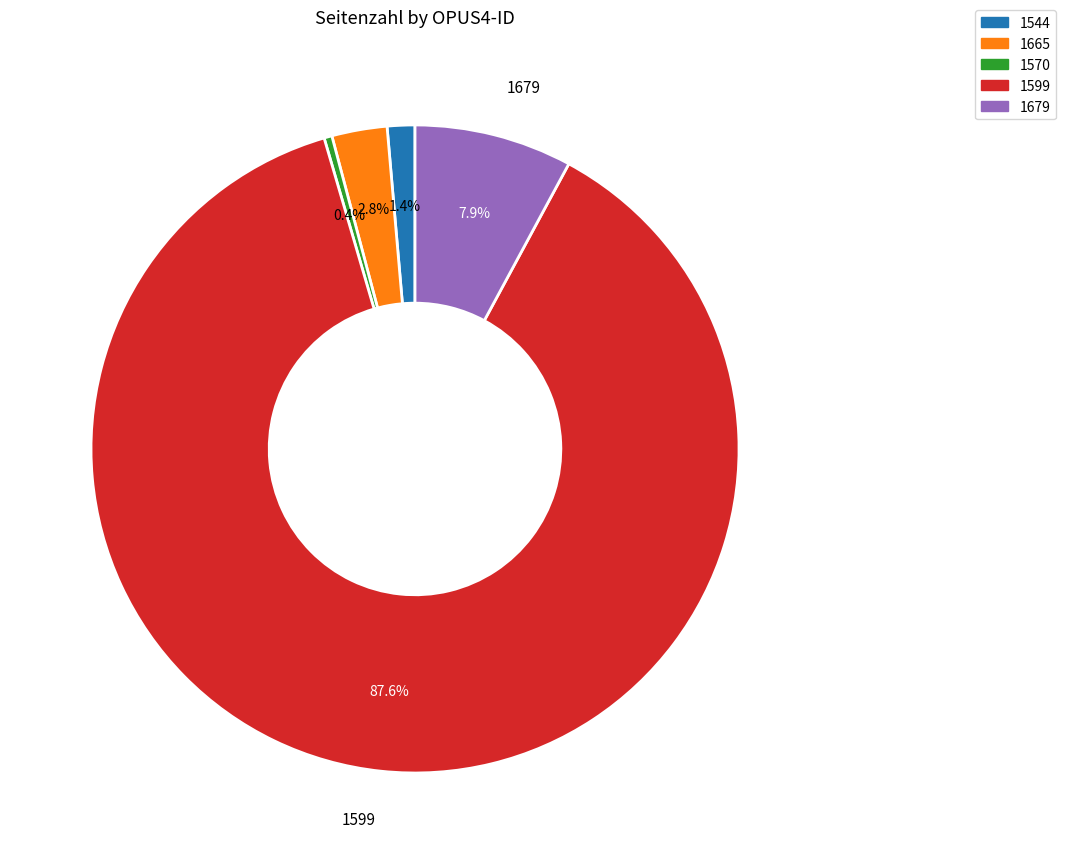

Is it true that 1570 is 0% of the pie?

True